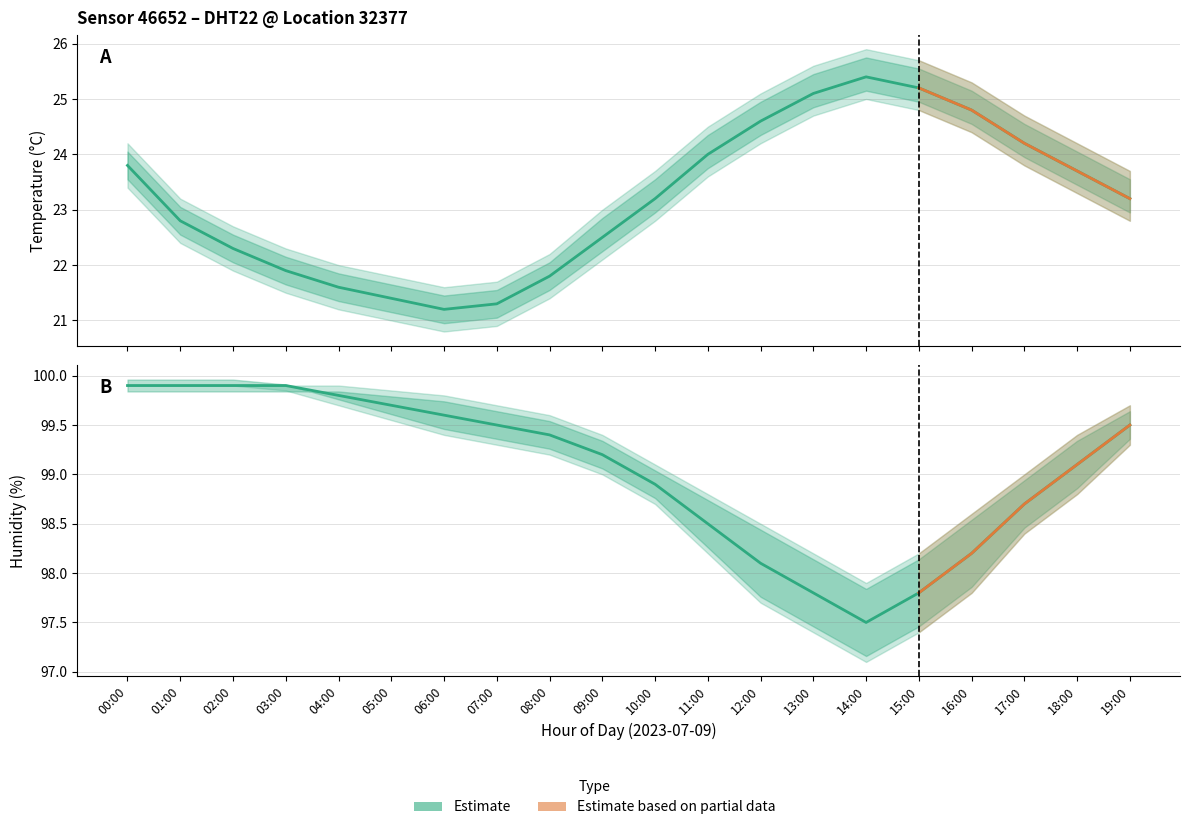

What is the sum of all temperature_upper values?

473.1